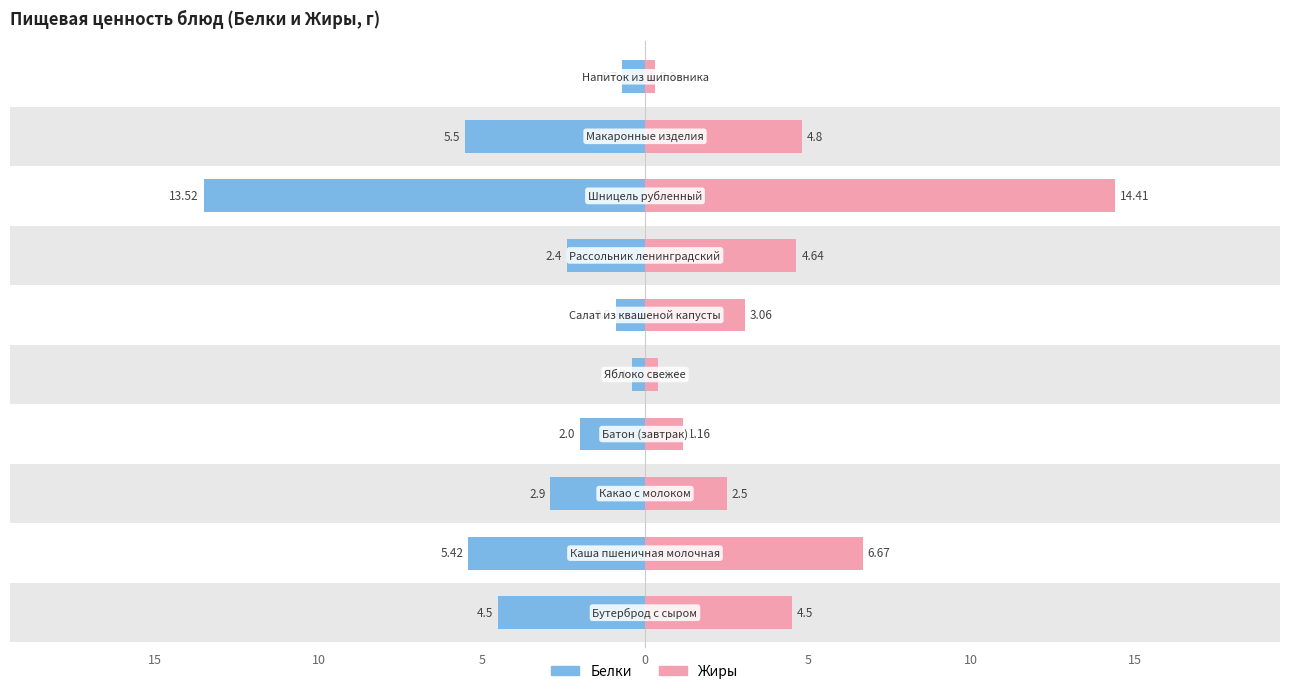

Does the chart contain stacked bars?

No